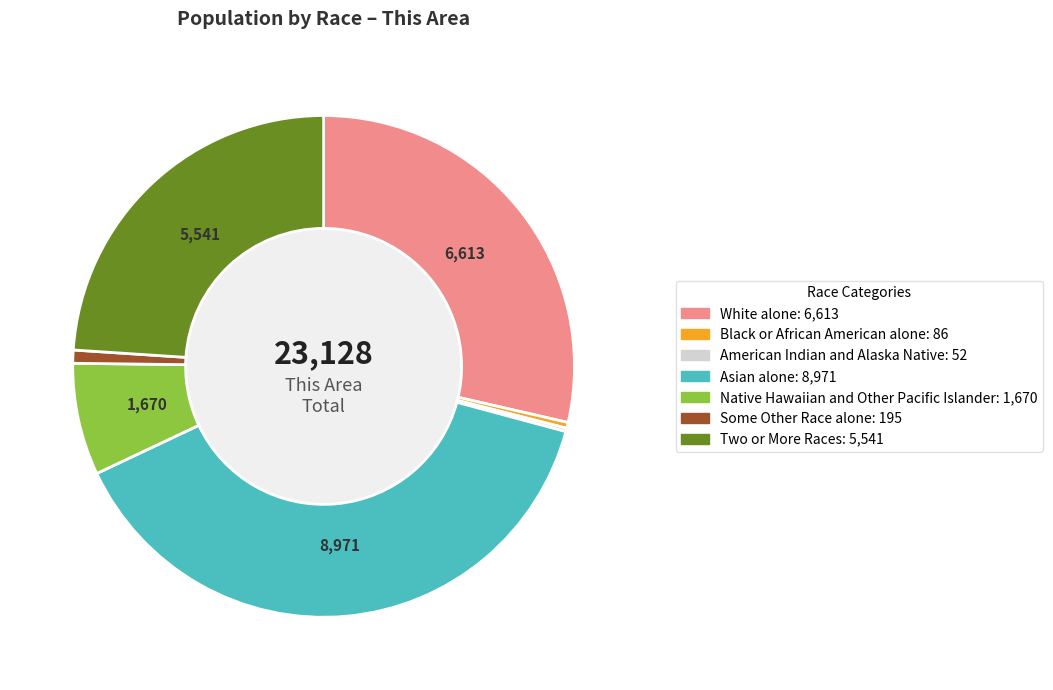

Which slice is the largest?

Asian alone